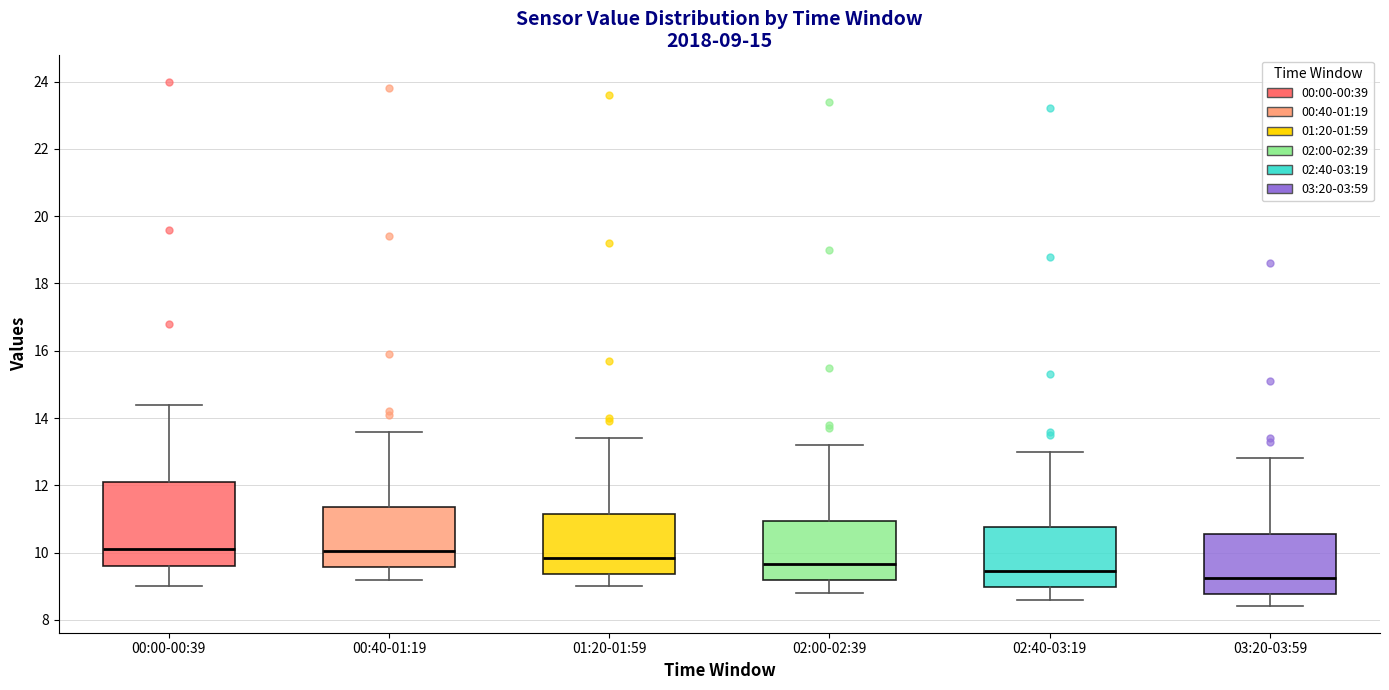

Comparing the boxes themselves (not the whiskers), which one is the tallest?

00:00-00:39